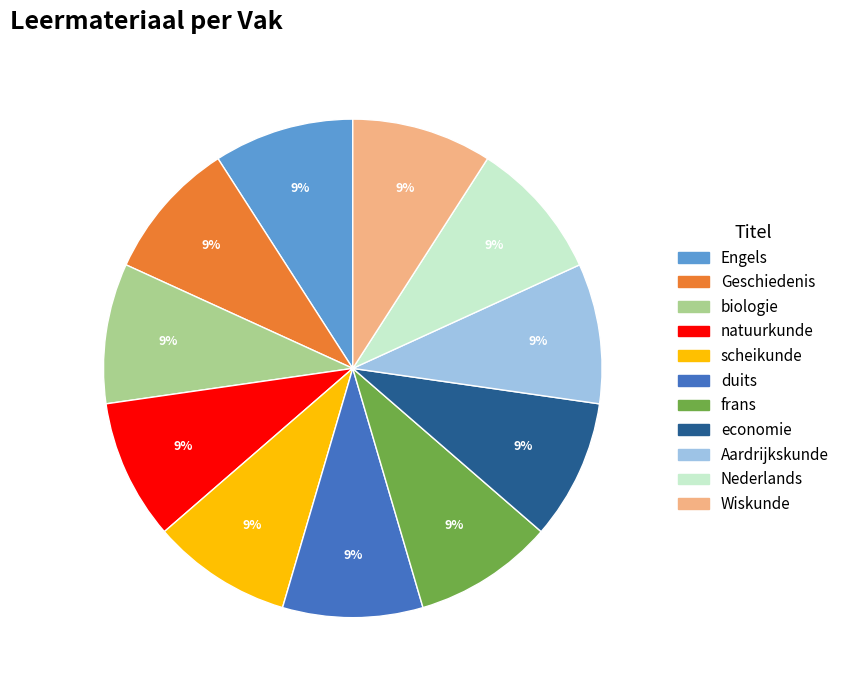

True or false: natuurkunde accounts for 9% of the total.

True